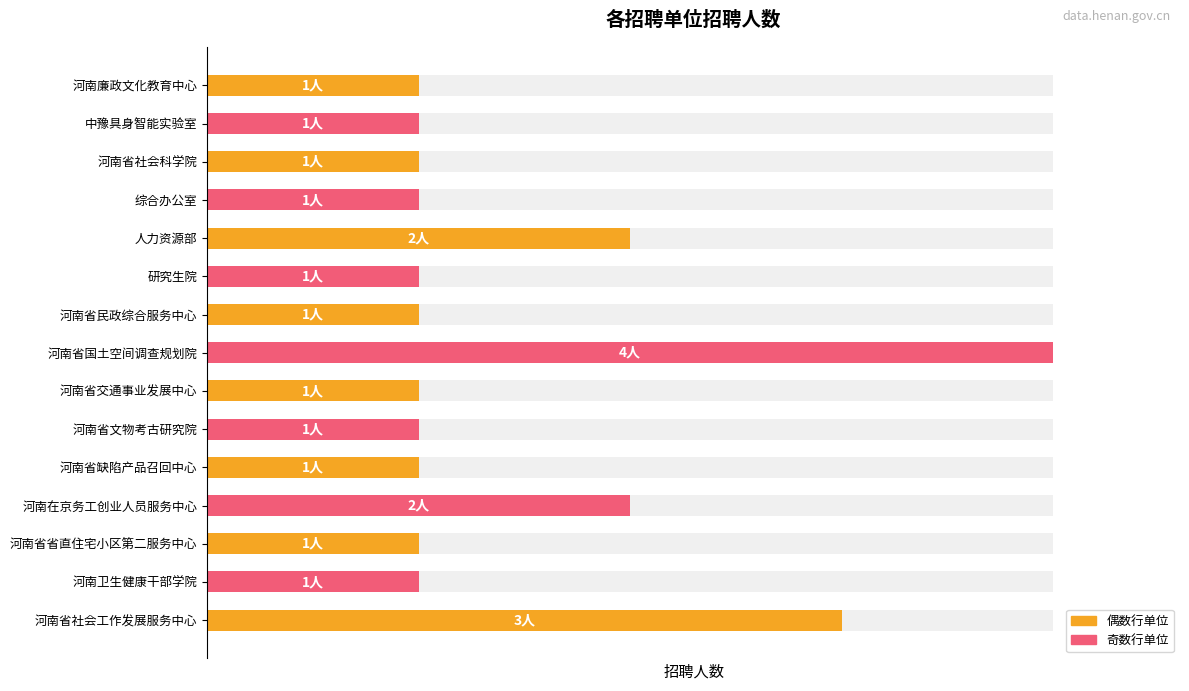

Reading right to left, transcribe all the data shown in this chart.

75	25	25	50	25	25	25	100	25	25	50	25	25	25	25